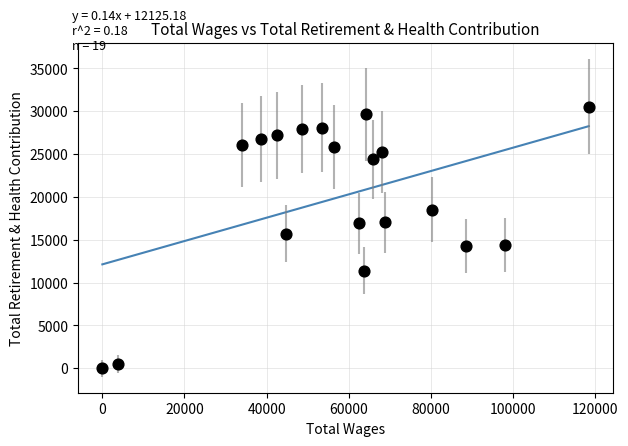

What Y value in the scatter plot is closest to 15268?

15717